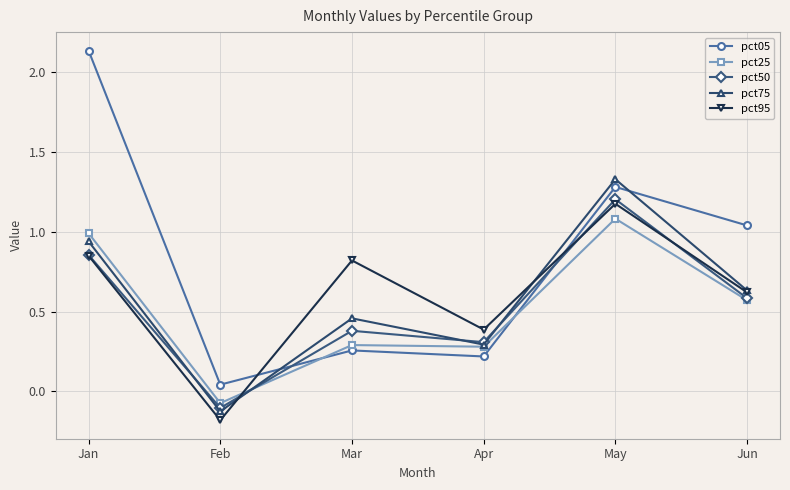

Which label corresponds to the largest value in the chart?

Jan